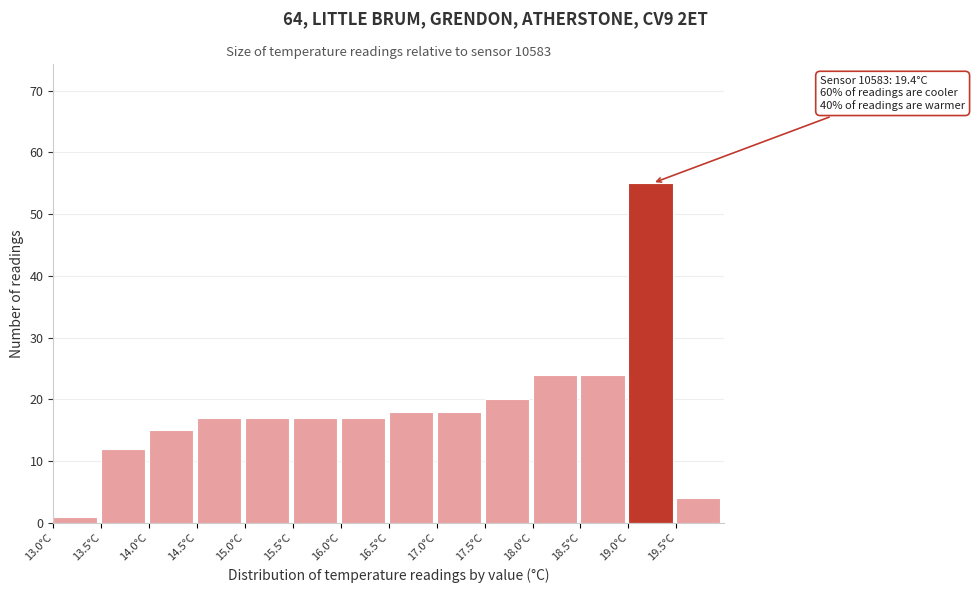

Over which range of the x-axis is the bar tallest?

19.0 to 19.5